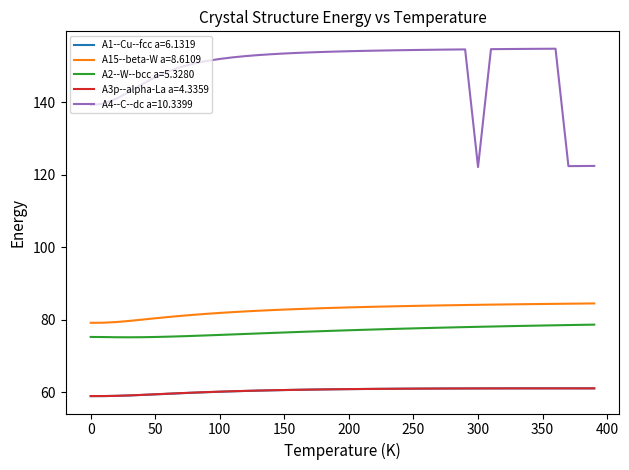

What is the average value of the A3p--alpha-La a=4.3359 series?

60.5